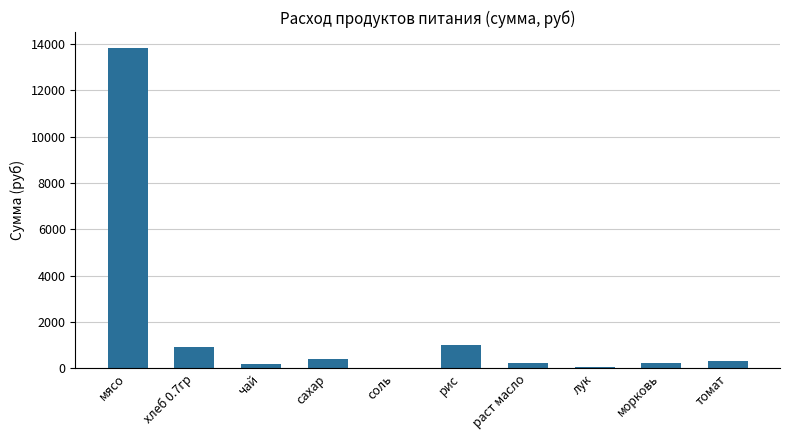

What is the sum of all values?

17112.0